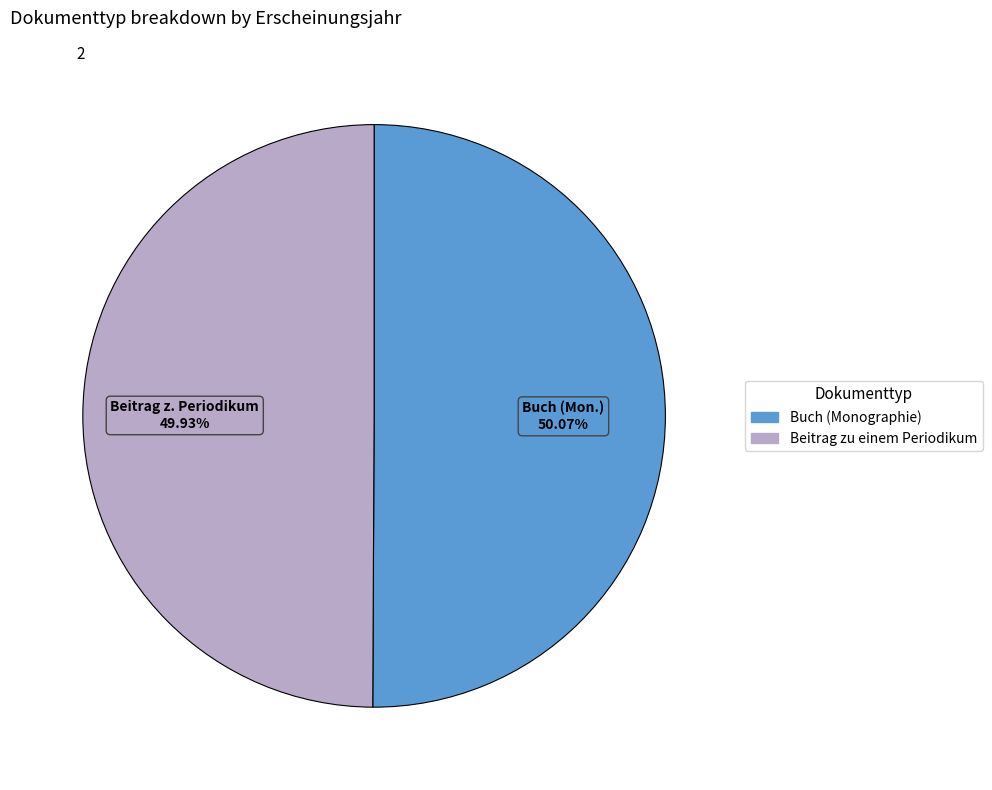

How many slices are in this pie chart?

2